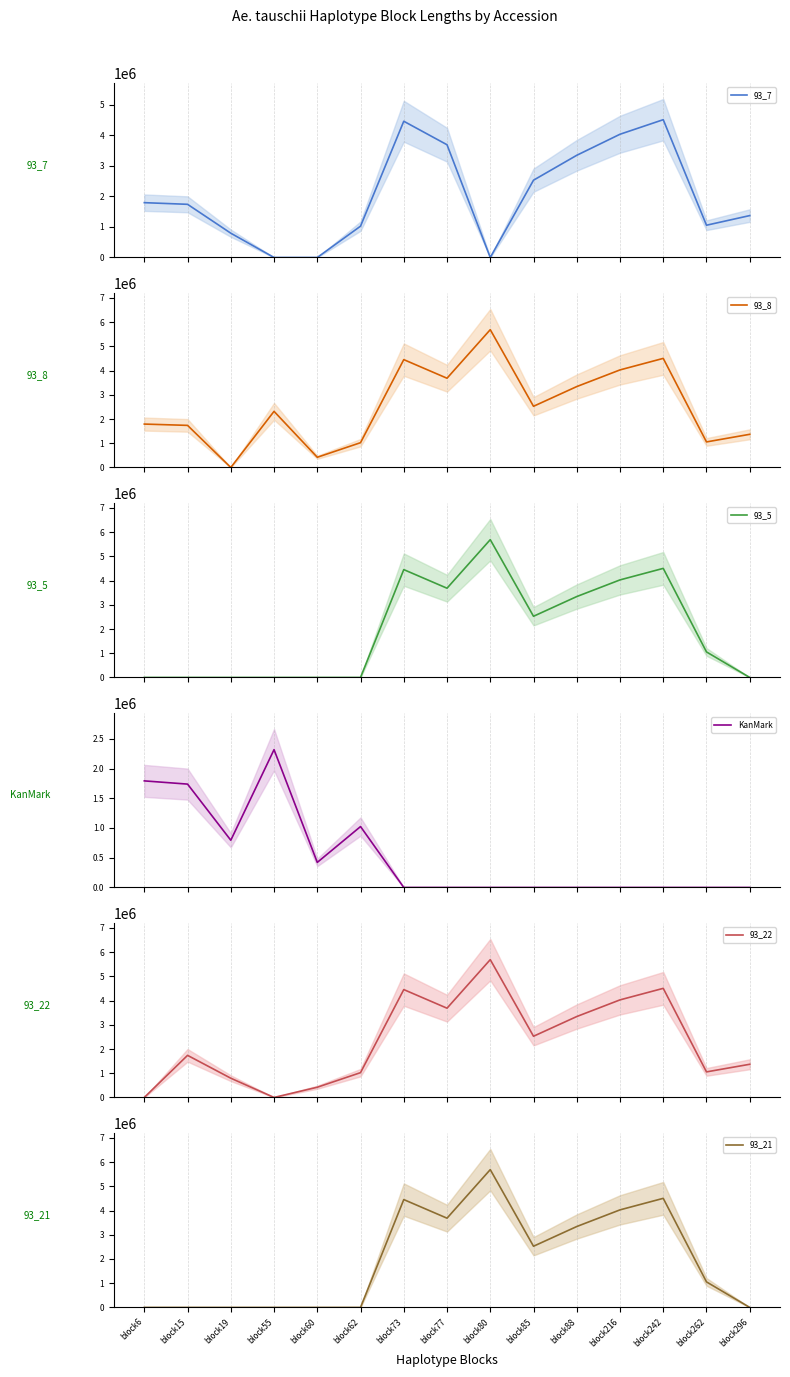

True or false: 93_21 has a value of 0 at block55.

True